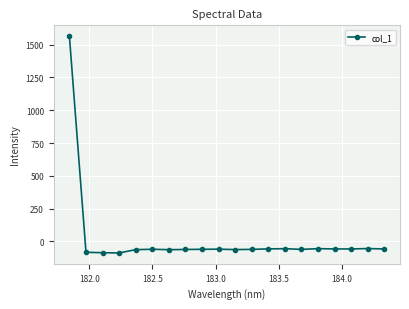

True or false: the data has more than 0 interior local peaks.

True